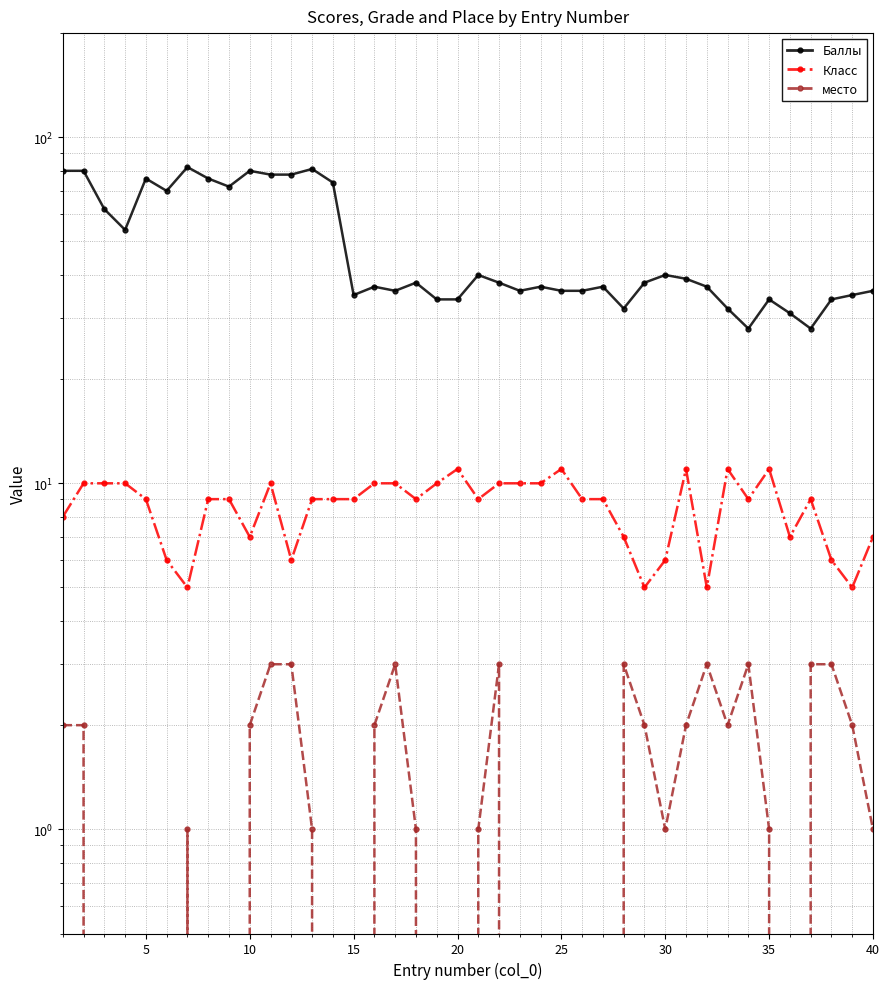

True or false: место has more than 1 interior local peaks.

True